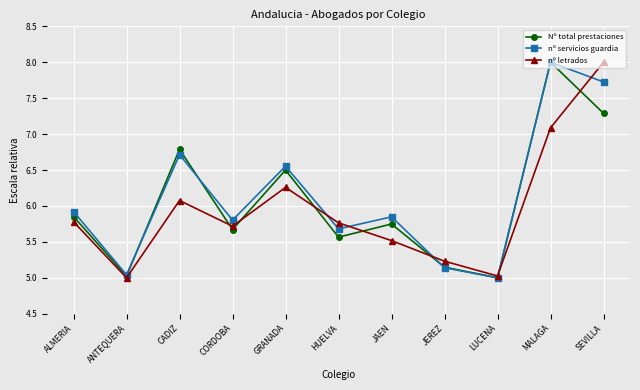

The nº servicios guardia series shows 1.6 at ALMERIA. True or false?

False